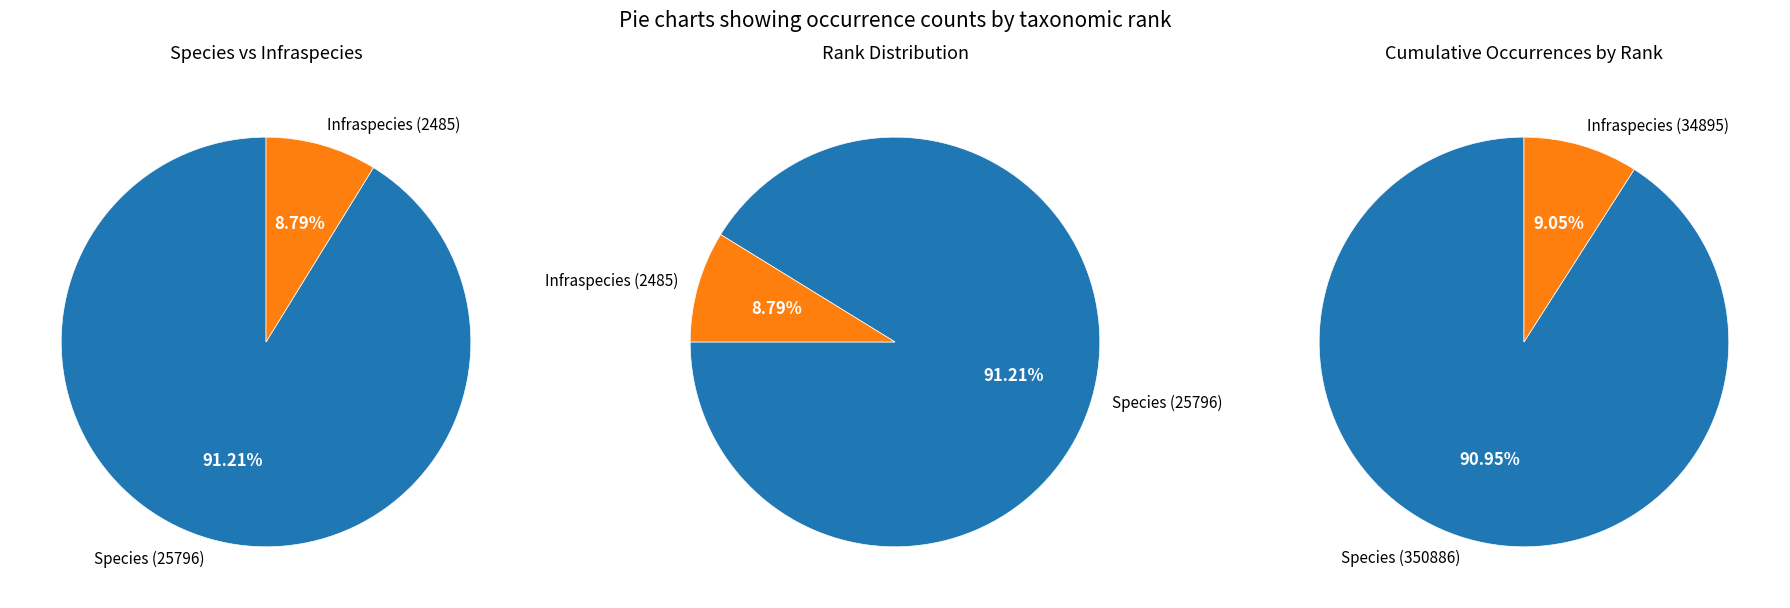

To the nearest percent, what percentage of the pie is Species?

91%